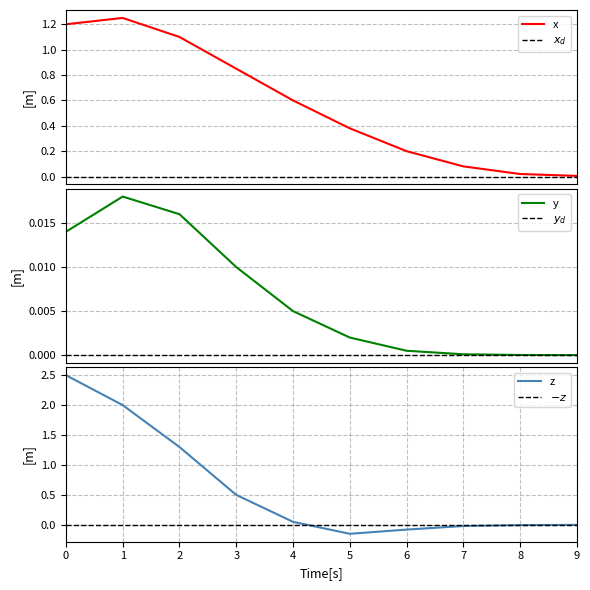

The value of x at 1 is 1.8. True or false?

False